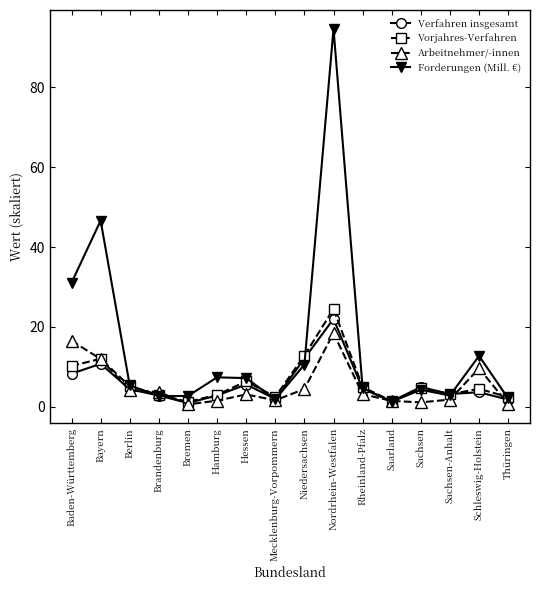

True or false: Verfahren insgesamt has more than 0 points higher than both neighbors.

True